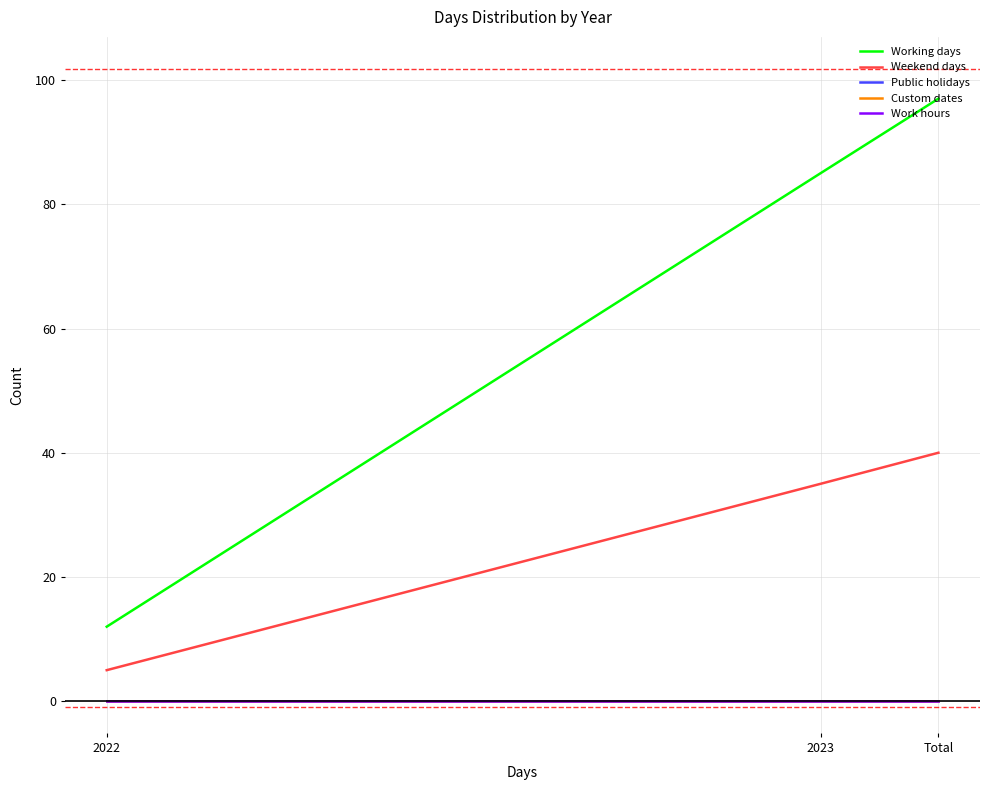

Is this an area chart (filled region under the line)?

No